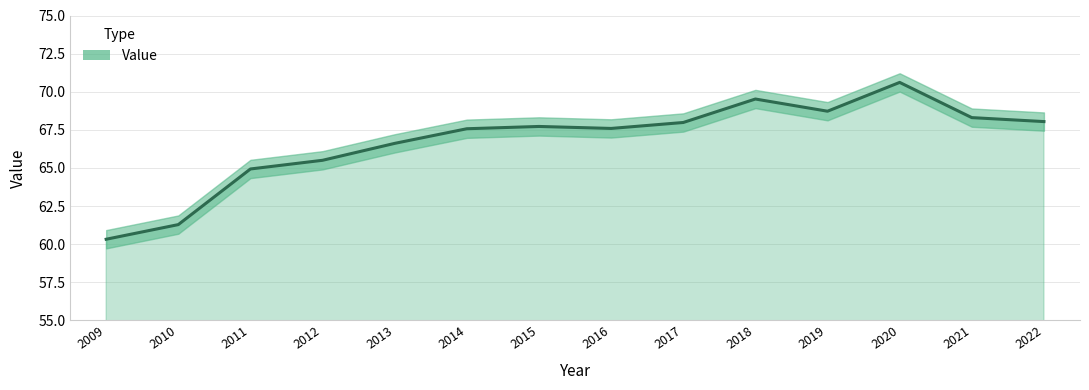

Rank the categories by value from highest to lowest.

2020, 2018, 2019, 2021, 2022, 2017, 2015, 2016, 2014, 2013, 2012, 2011, 2010, 2009